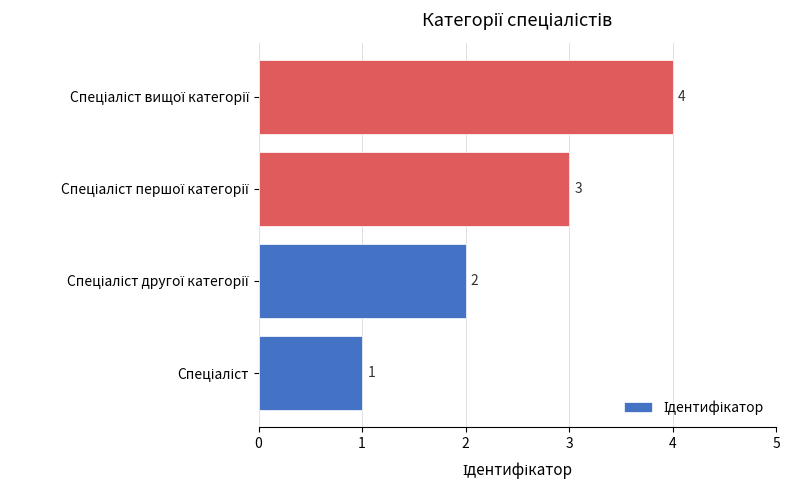

What is the sum of all values?

10